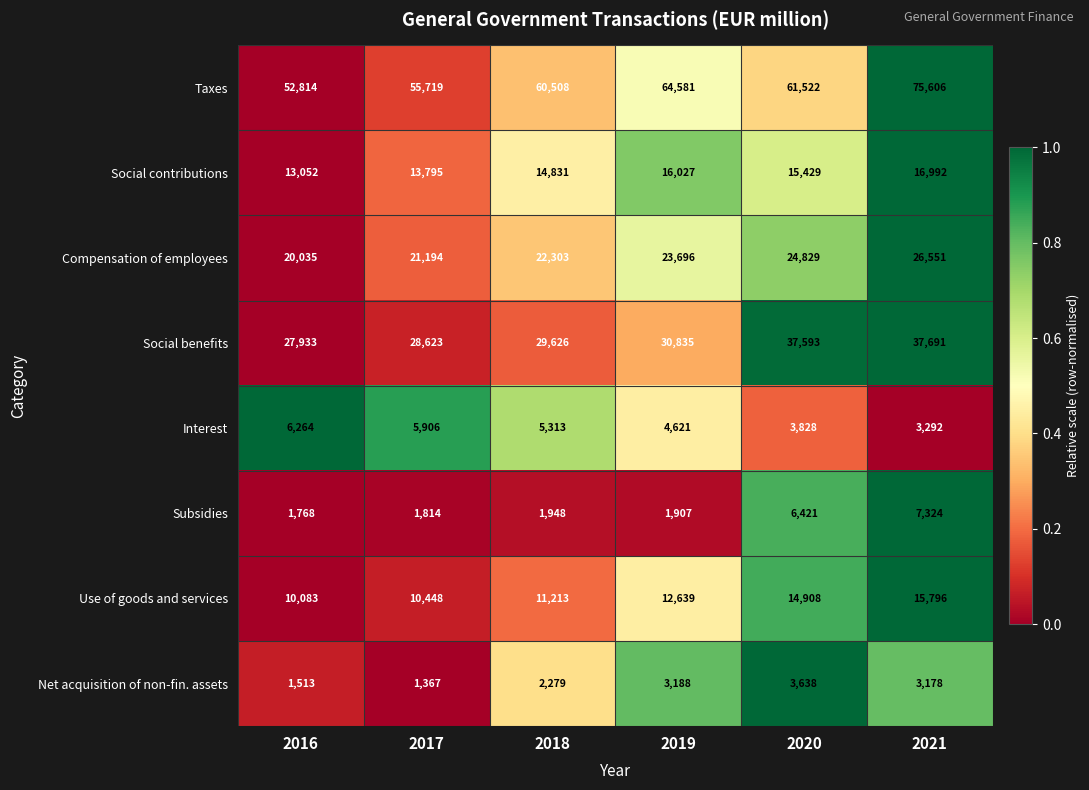

Rank the series by their maximum value, from highest to lowest.

Taxes, Social benefits, Compensation of employees, Social contributions, Use of goods and services, Subsidies, Interest, Net acquisition of non-fin. assets